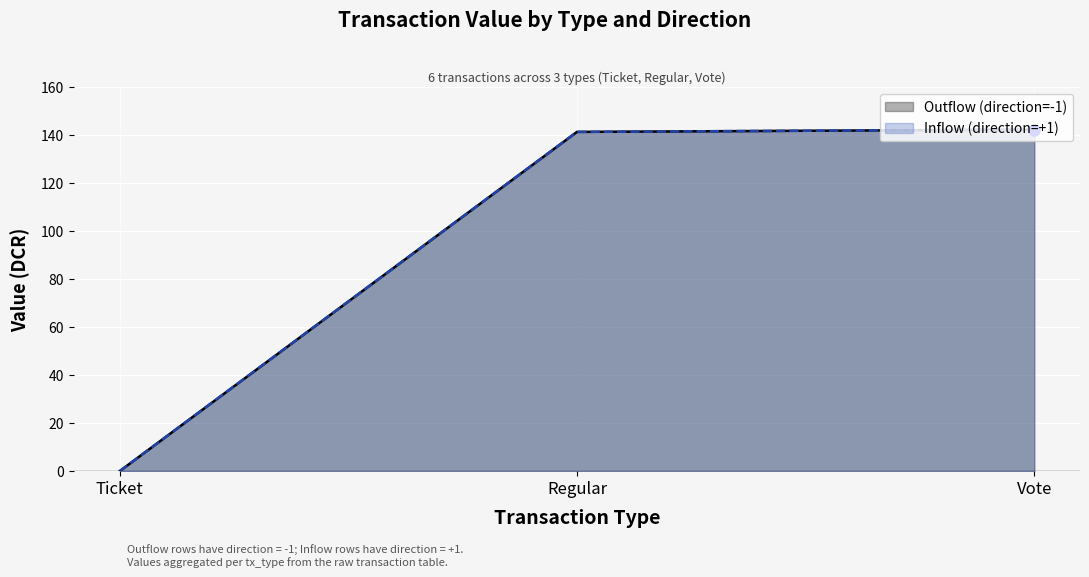

Is the value of Inflow (direction=+1) at Vote greater than the value of Outflow (direction=-1) at Ticket?

Yes